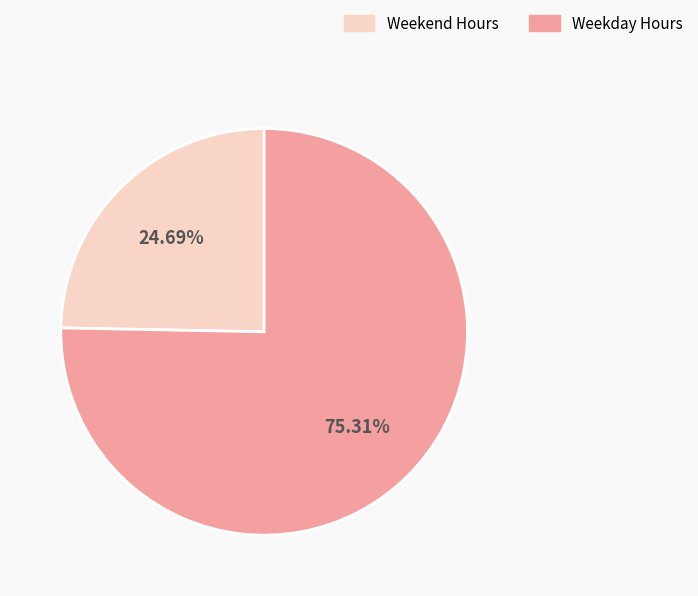

Does any single category account for the majority?

Yes